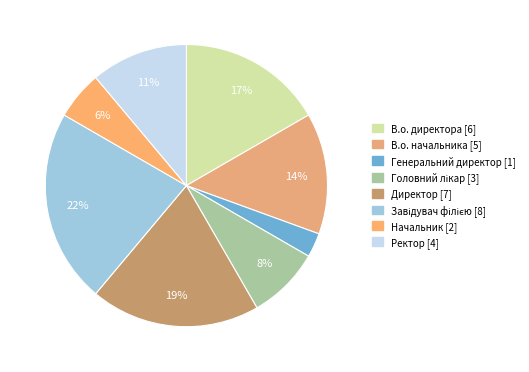

What is the change in value from В.о. директора to Ректор?

-2